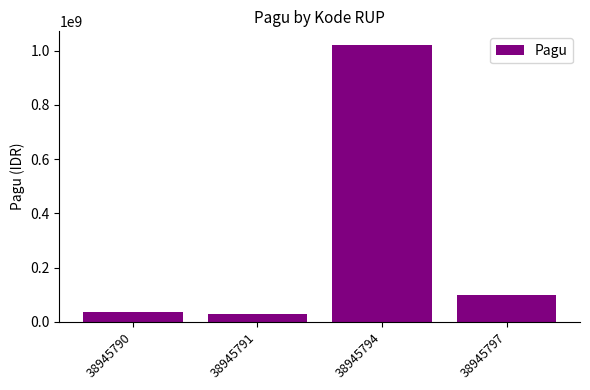

The chart shows a value of 100000000 at 38945797. True or false?

True